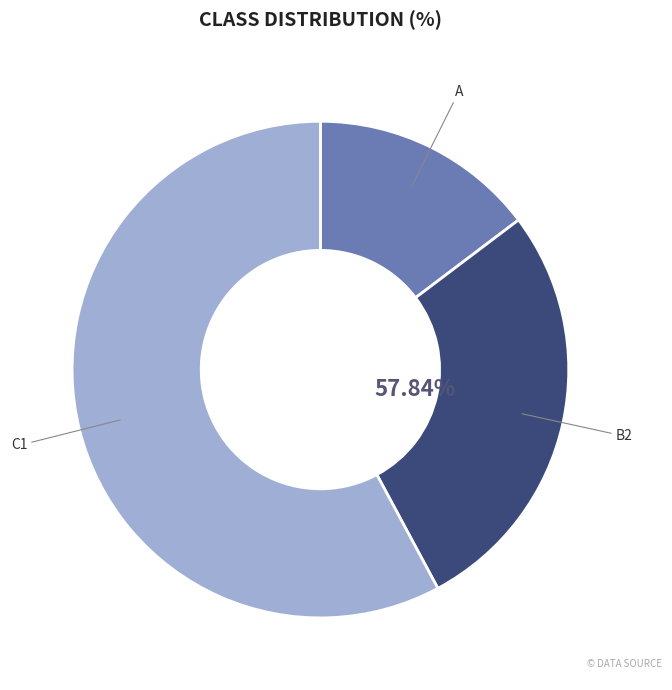

What is the change in value from A to C1?

+44